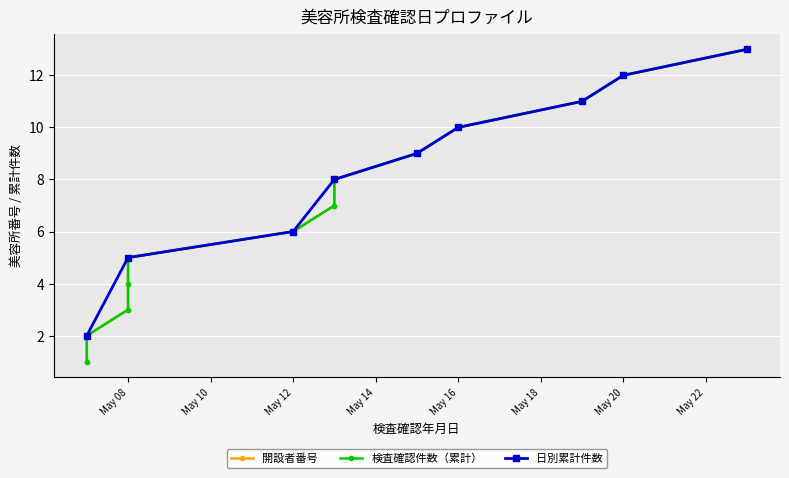

True or false: 日別累計件数 has more than 2 points higher than both neighbors.

False